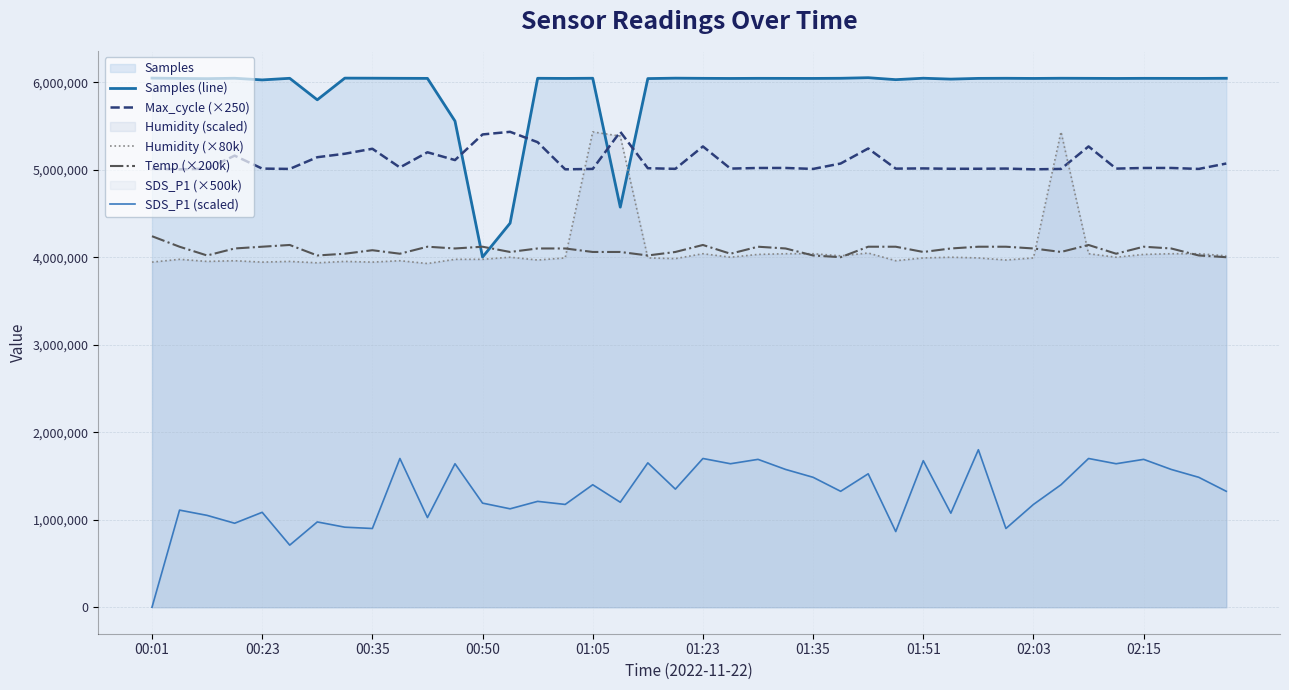

True or false: Max_cycle (×250) has a value of 2579800.7 at 01:51.

False